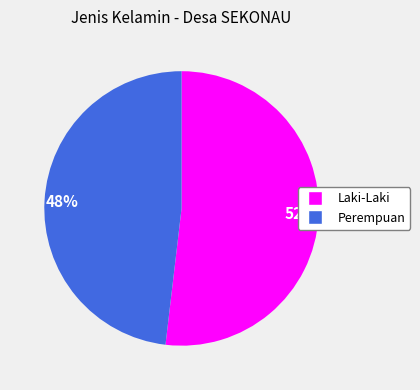

Is Perempuan the majority of the pie?

No